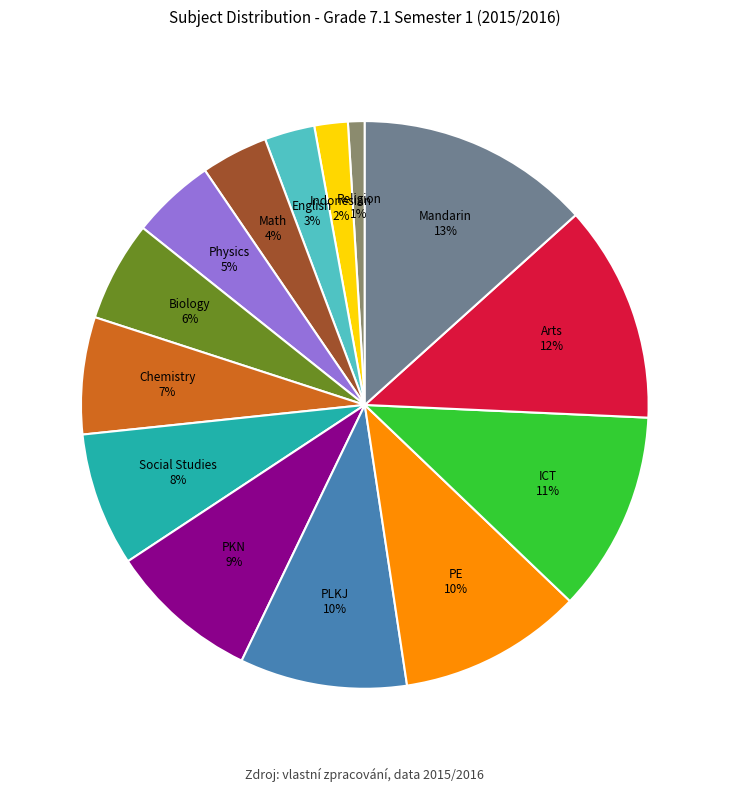

Is there any slice that represents more than half of the pie?

No